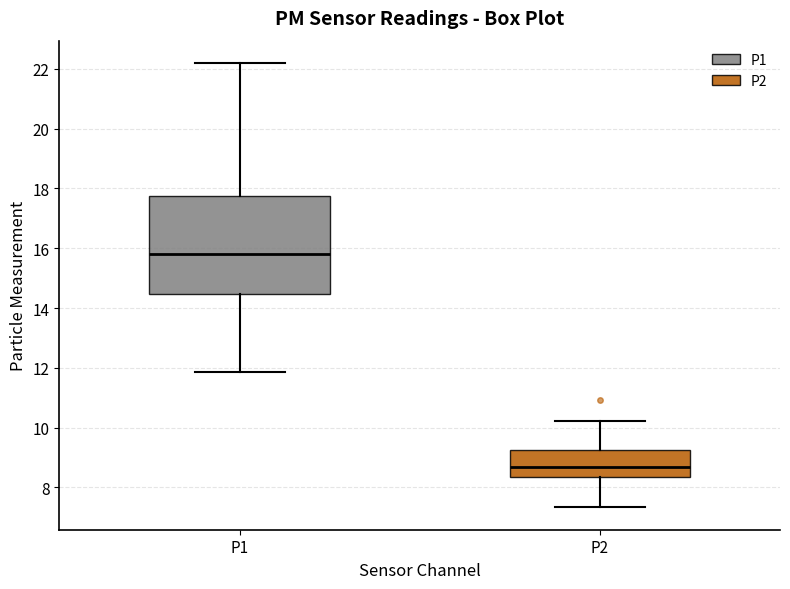

Where is the upper edge of the box for P1 on the y-axis? The values are not printed on the chart, so give them approximately, as read against the axis.

17.8